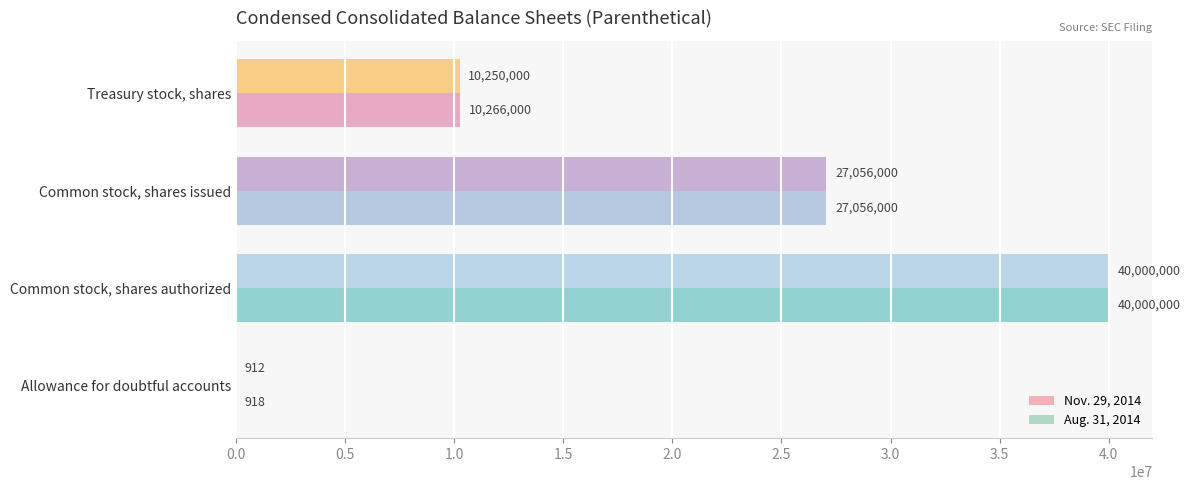

Which series has the largest total across all categories?

Aug. 31, 2014